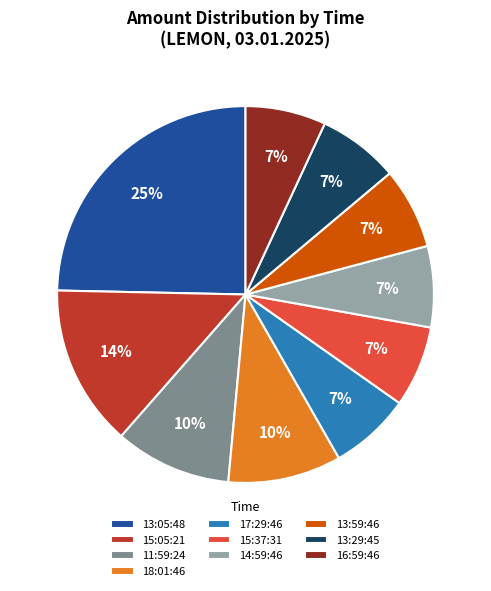

To the nearest percent, what is the difference between the largest and smallest slice percentages?

18%